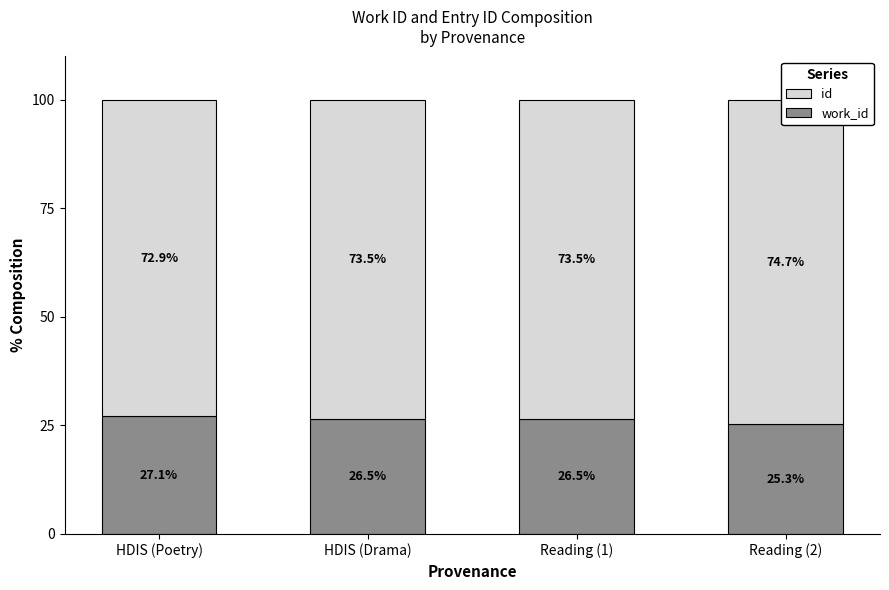

What is the value of the id bar at the 2nd from the left?

73.5